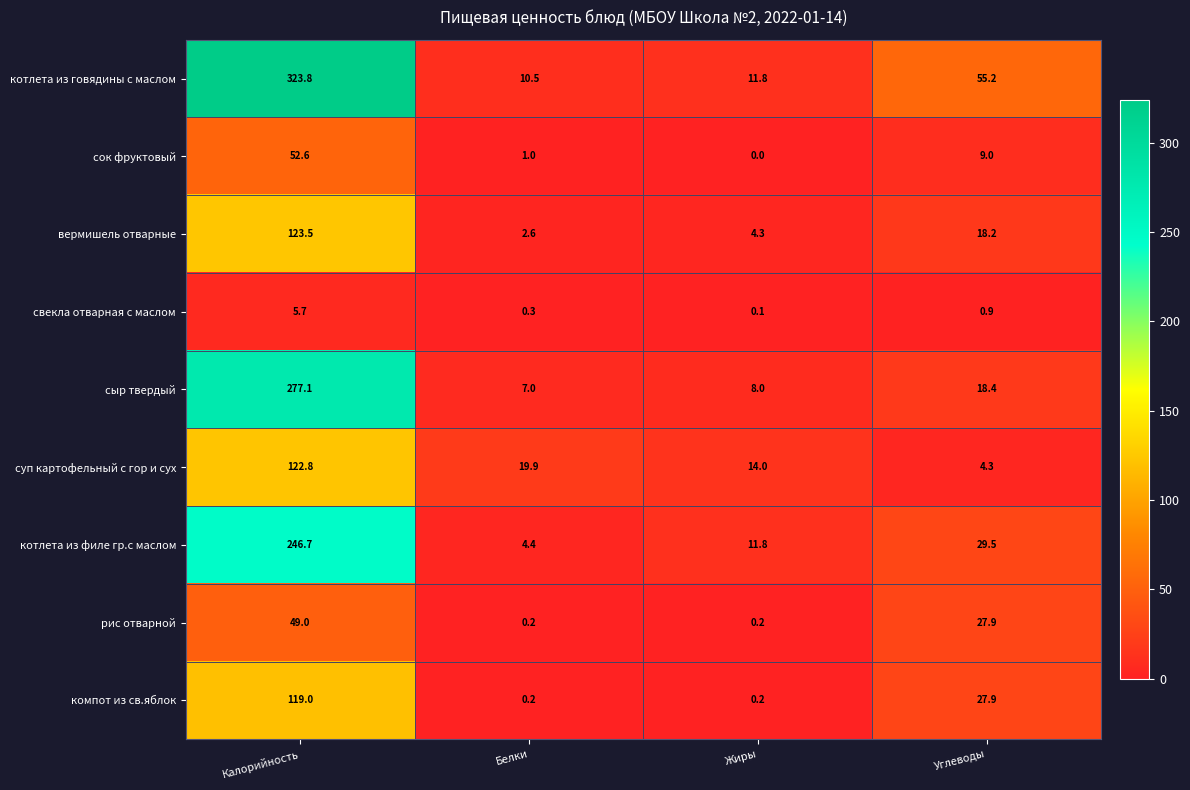

Which series has the largest range (max minus min)?

котлета из говядины с маслом